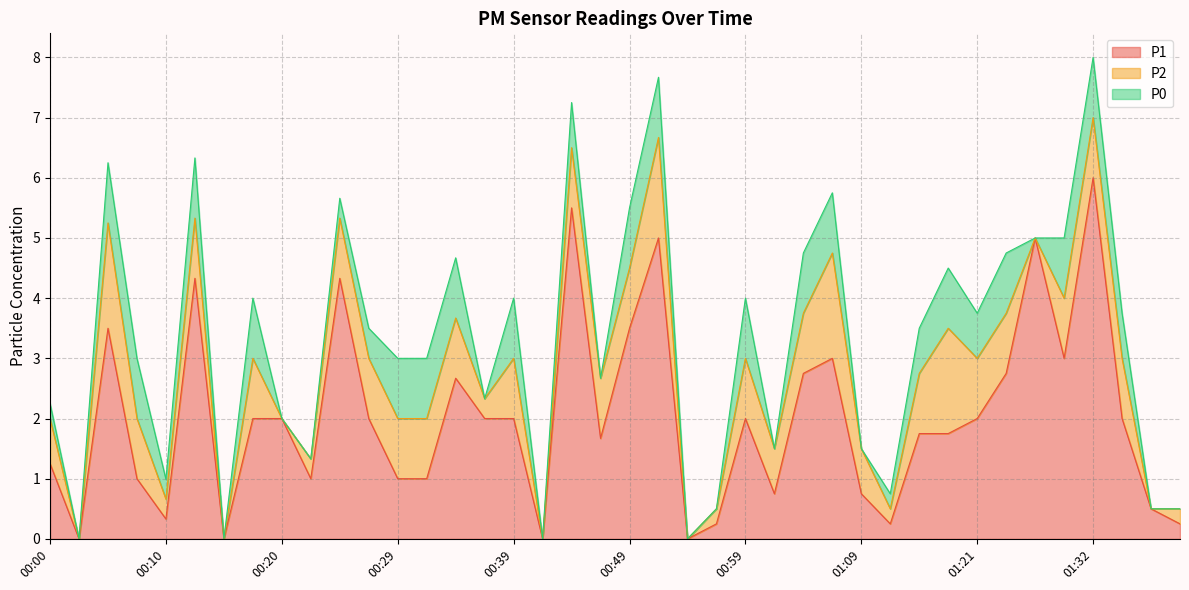

What is the spread (max minus min) of values at 01:04?

1.8